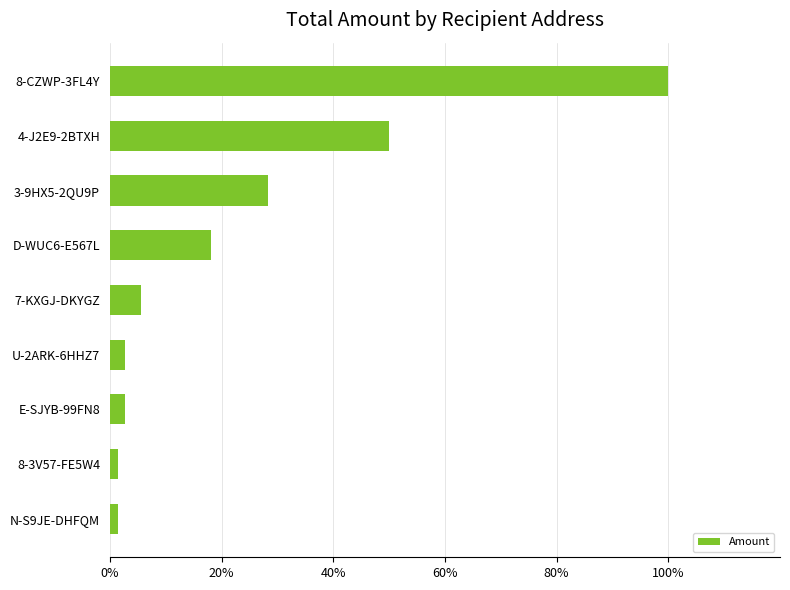

What is the maximum value shown in the chart?

100.0